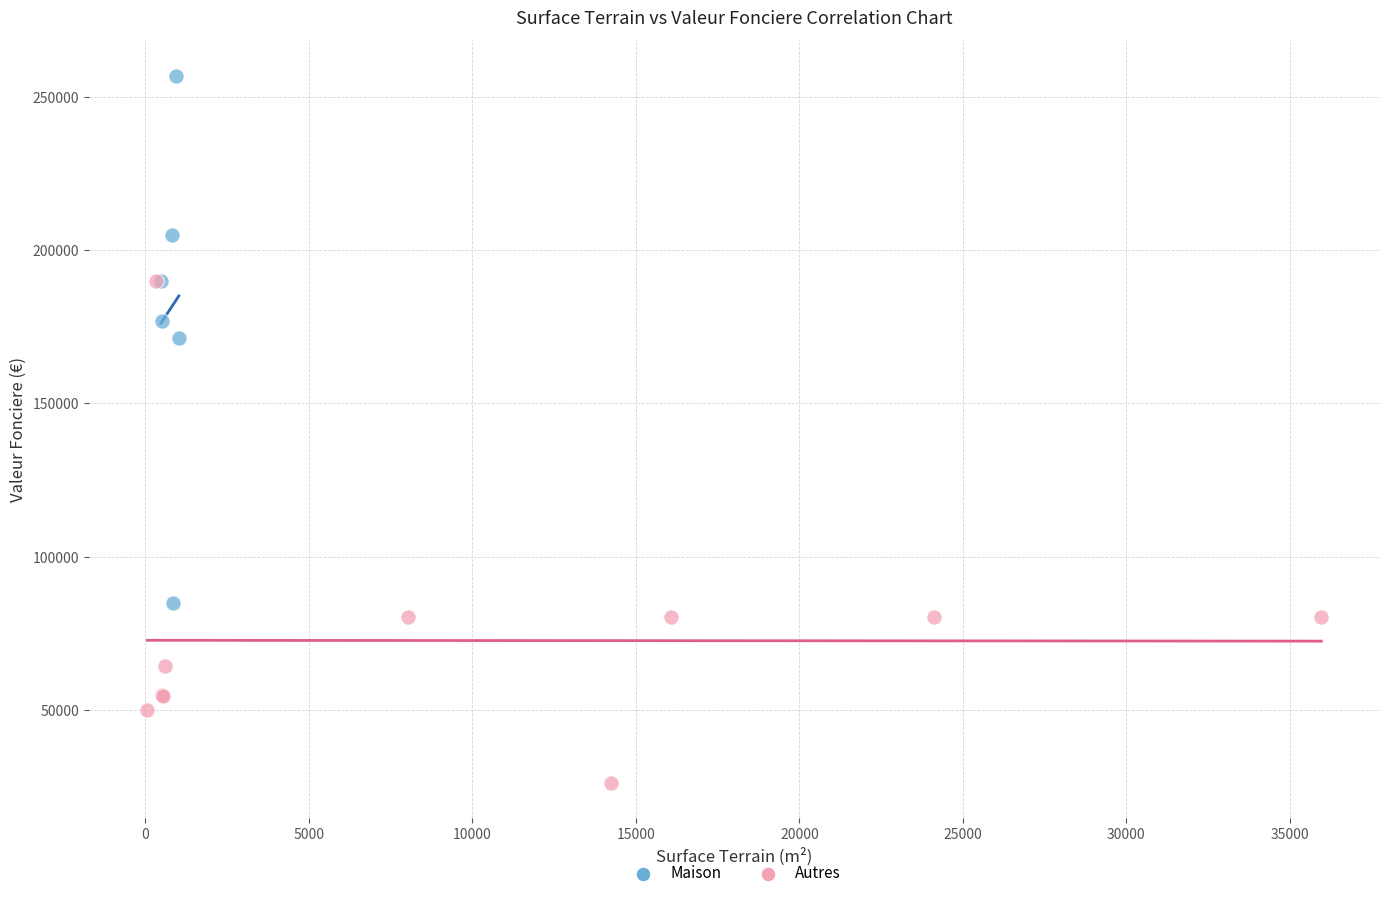

What are all the series names shown in the legend?

Maison, Autres